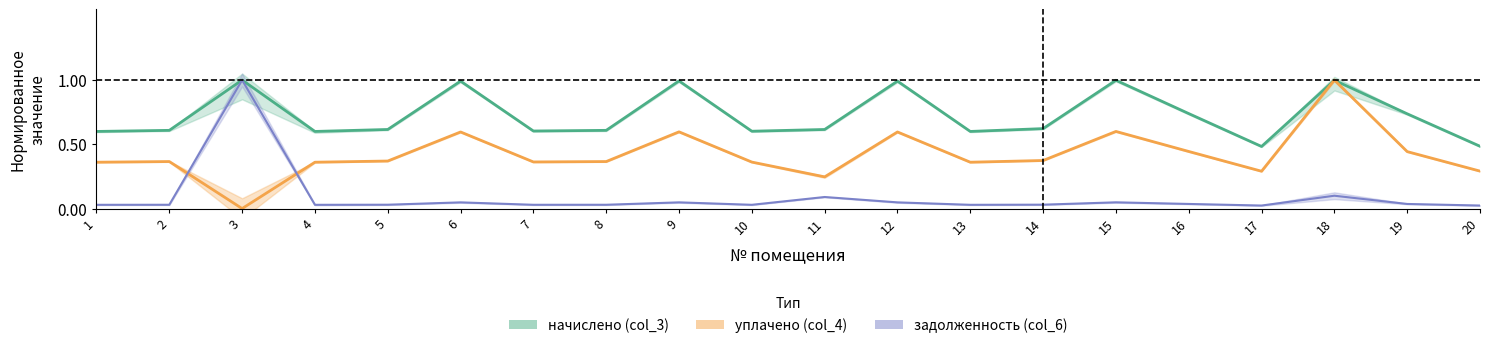

Is the value of начислено (col_3) at 16 greater than the value of уплачено (col_4) at 19?

Yes